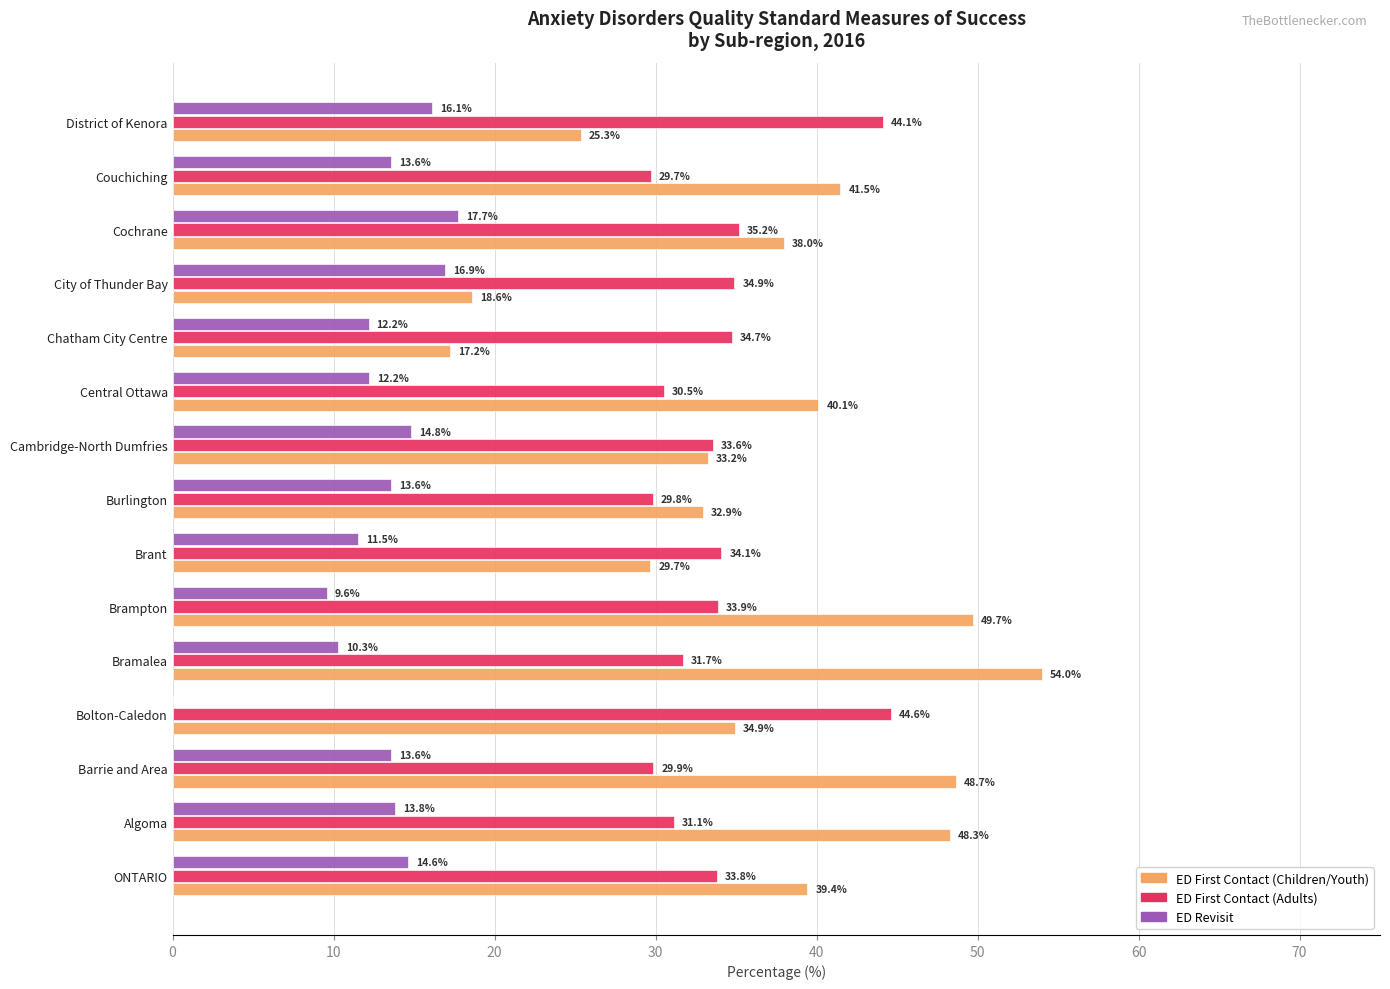

What is the sum of the ED Revisit values at Barrie and Area and ONTARIO?

28.2